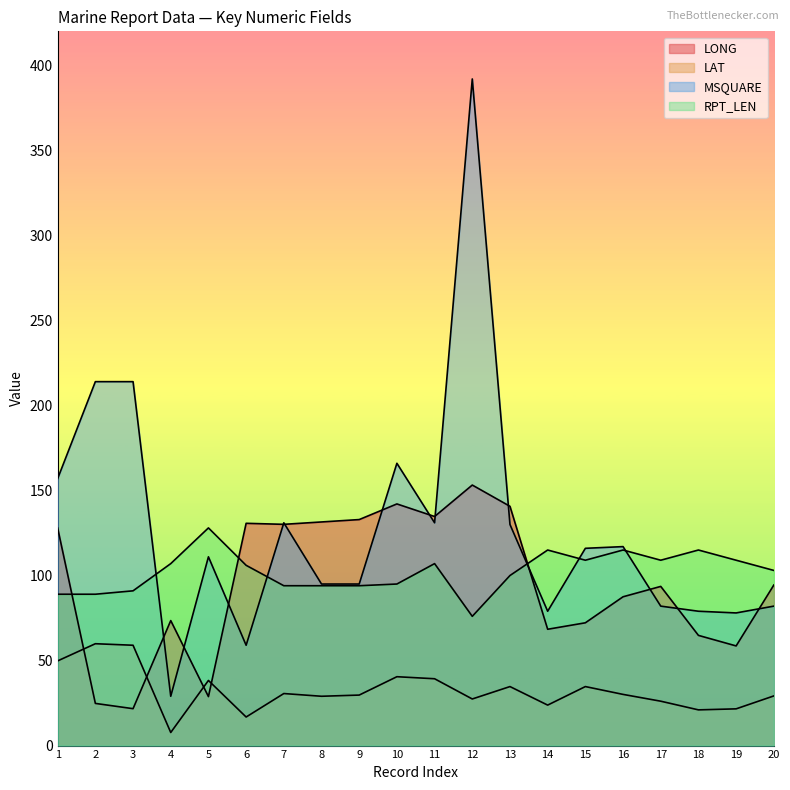

What is the minimum value shown in the chart?

7.7